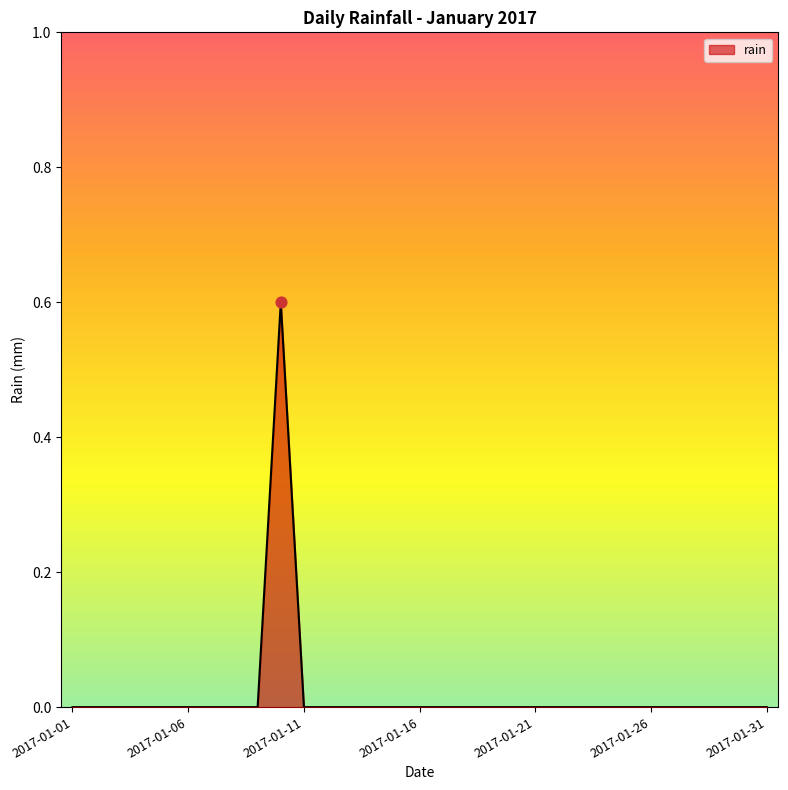

What is the maximum value shown in the chart?

0.6